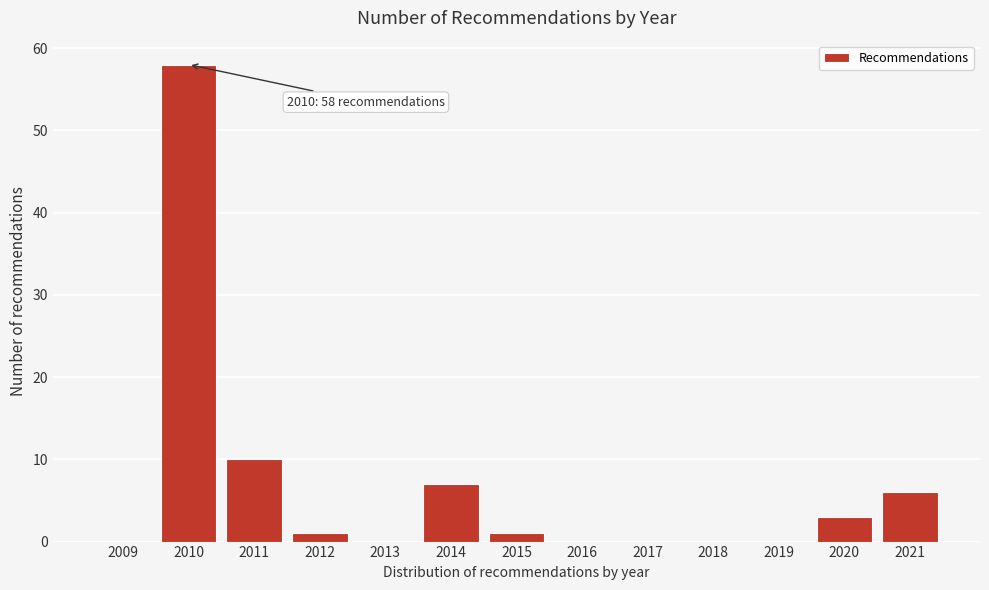

Reading left to right, what are all the values shown in this chart?

2009=0	2010=58	2011=10	2012=1	2013=0	2014=7	2015=1	2016=0	2017=0	2018=0	2019=0	2020=3	2021=6